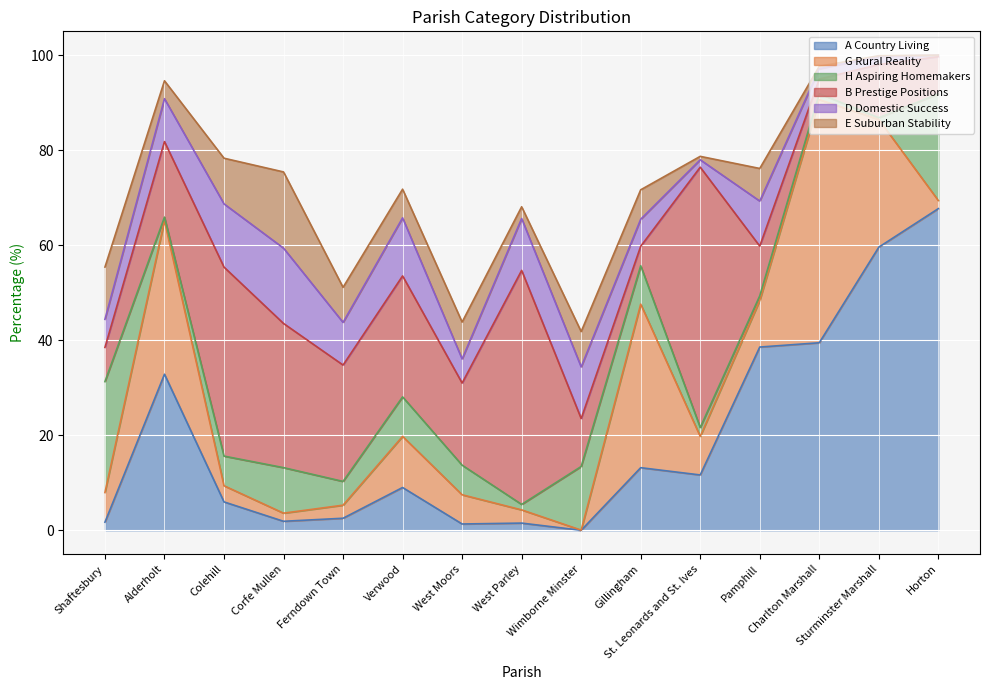

The value of G Rural Reality at Corfe Mullen is 1.7. True or false?

True